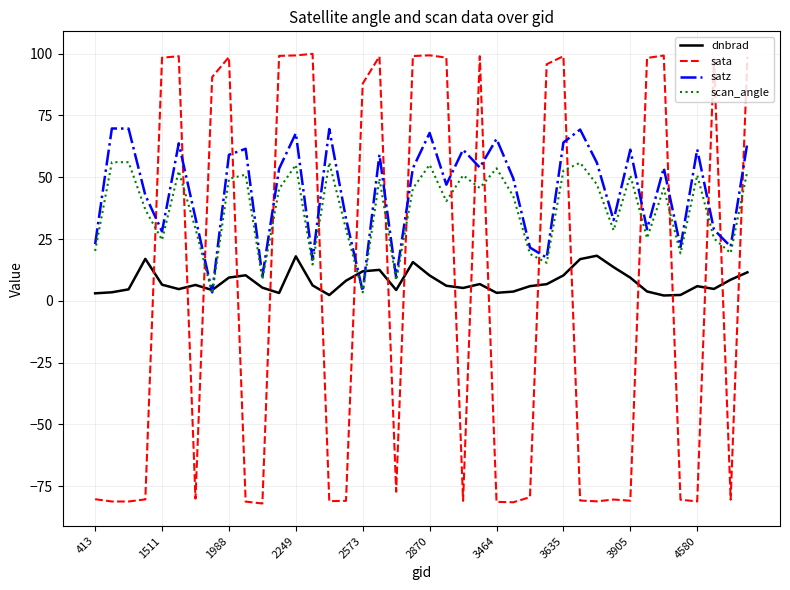

Which series has the widest spread of values?

sata